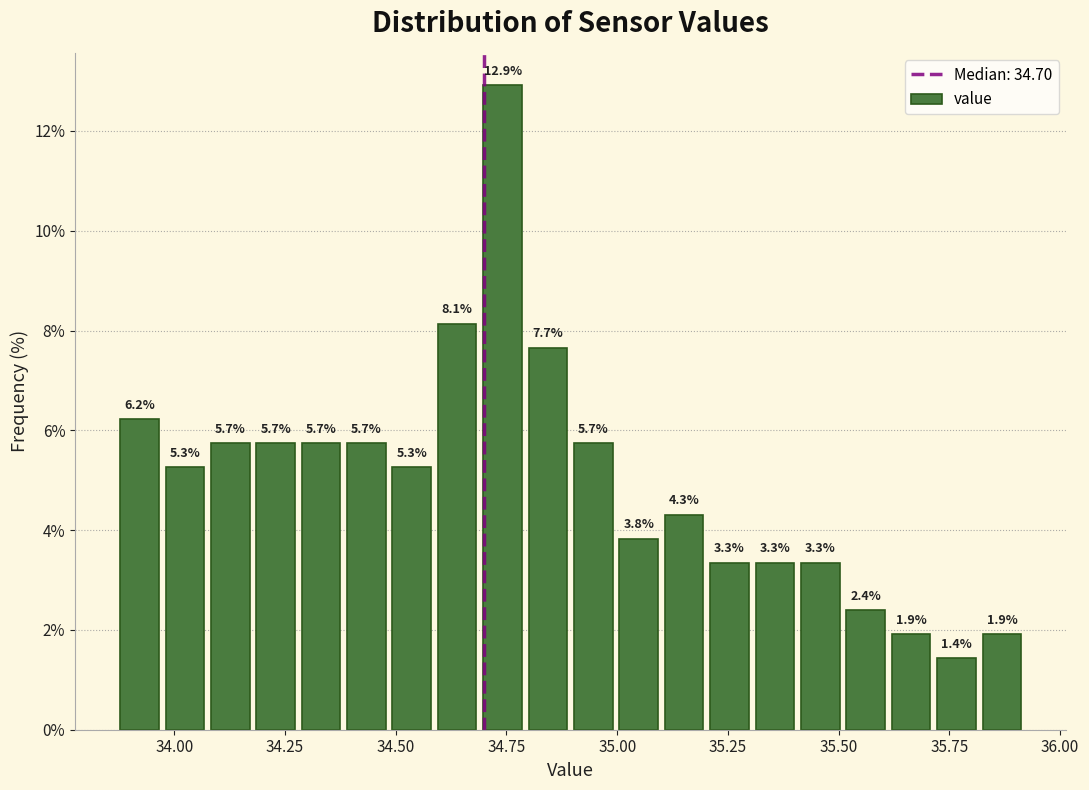

Read against the x-axis, roughly where is the centre of the tallest bar?

34.75